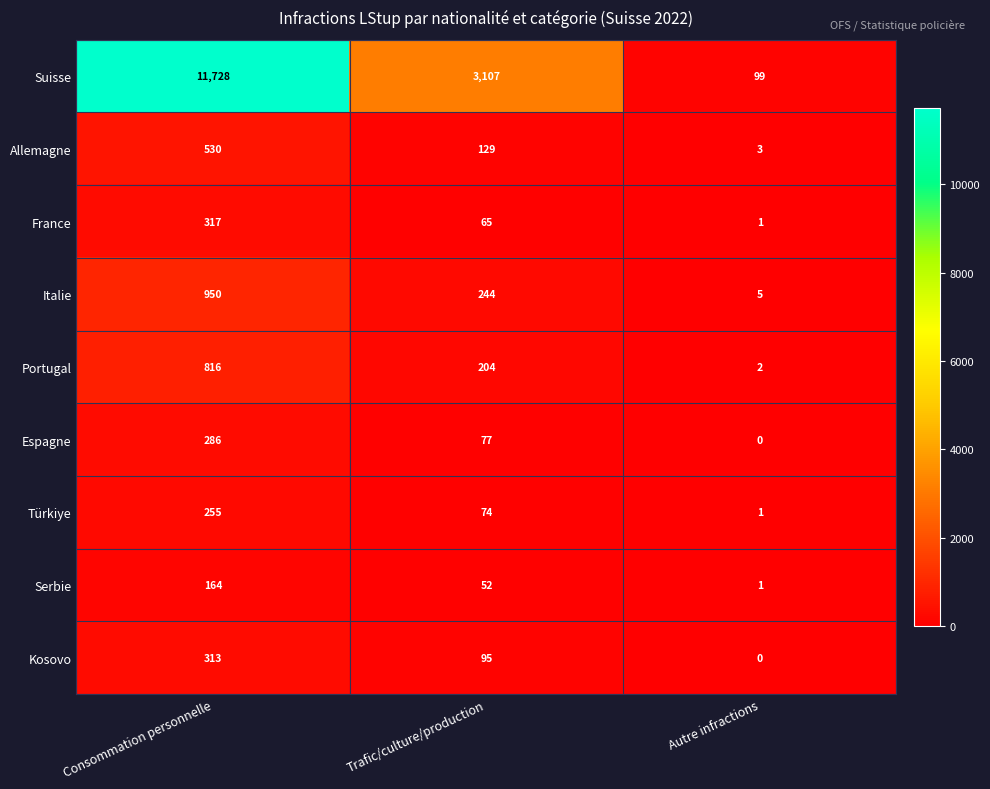

At which label does Allemagne reach its minimum?

Autre infractions